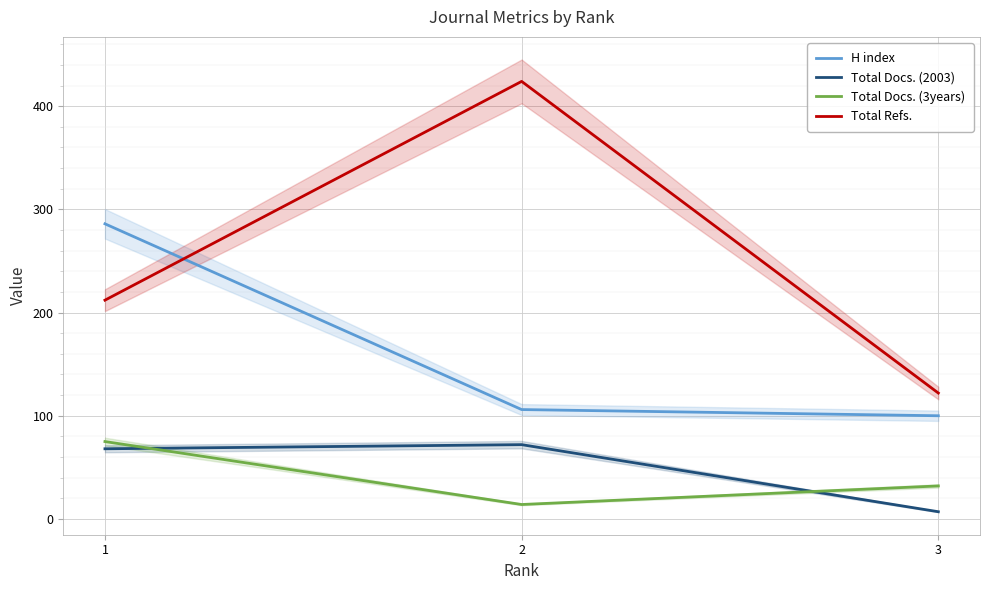

What are all the series names shown in the legend?

H index, Total Docs. (2003), Total Docs. (3years), Total Refs.